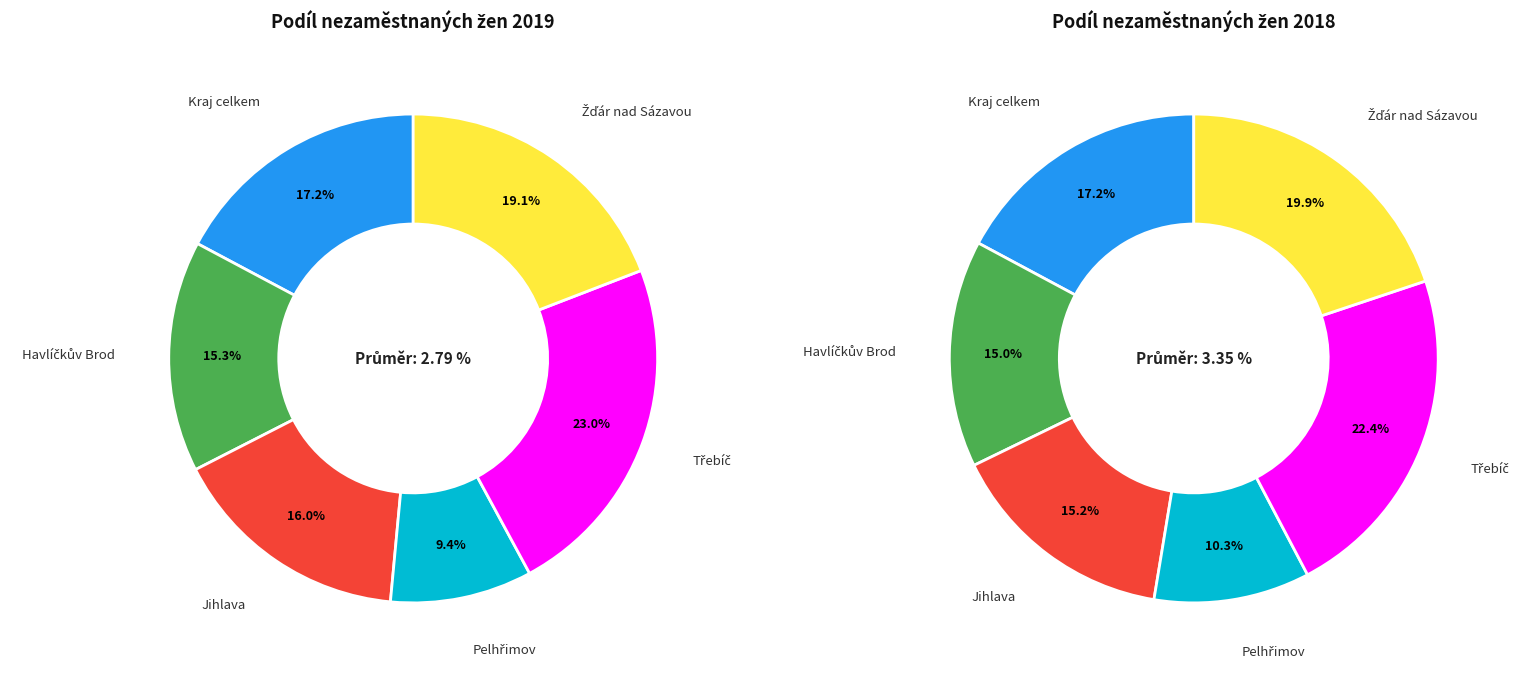

Is the sum of Žďár nad Sázavou and Třebíč greater than half?

No